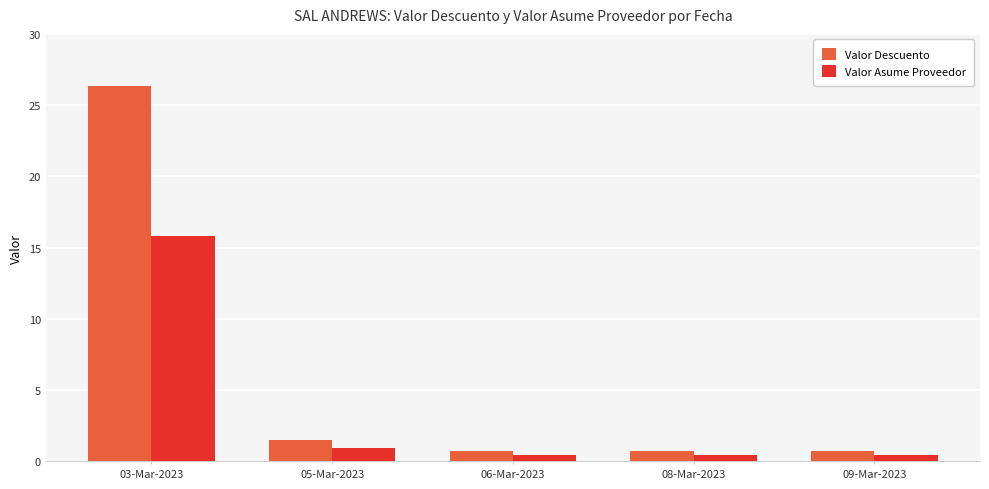

Rank the series by their average value, from highest to lowest.

Valor Descuento, Valor Asume Proveedor